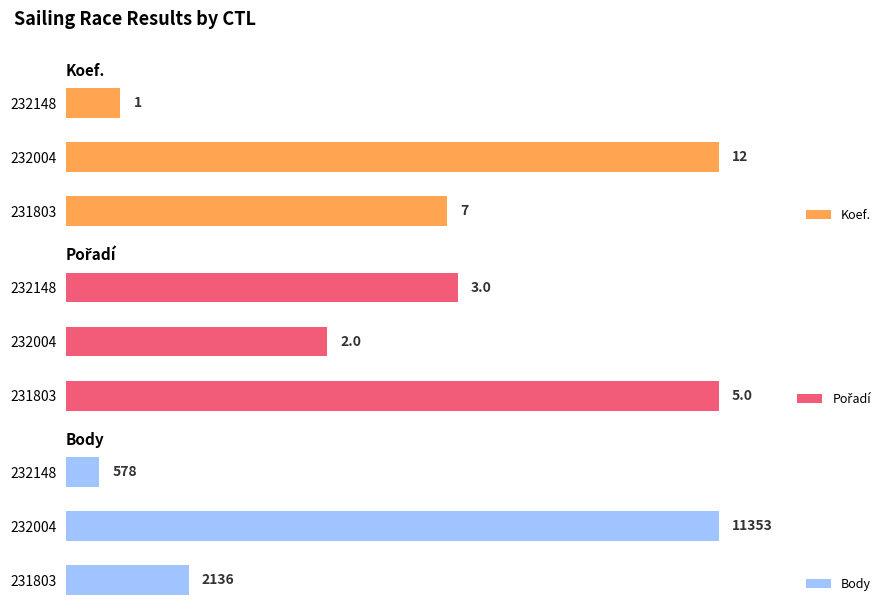

List the series in order of their peak value, highest first.

Body, Koef., Pořadí